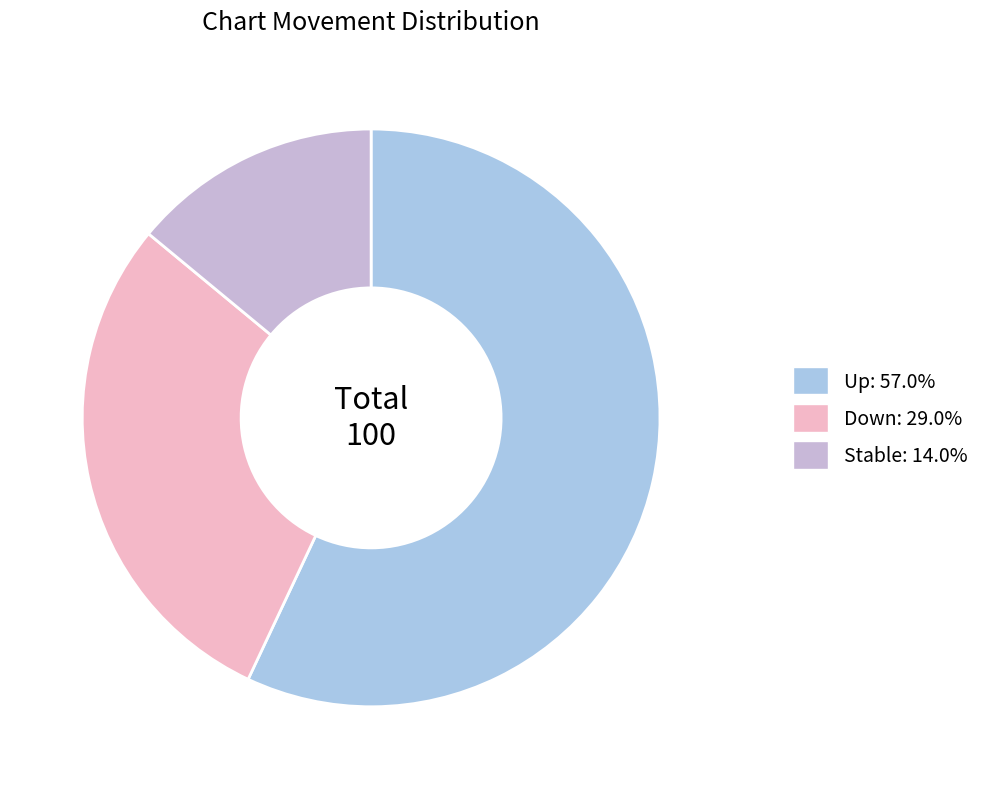

Which category accounts for the majority?

up